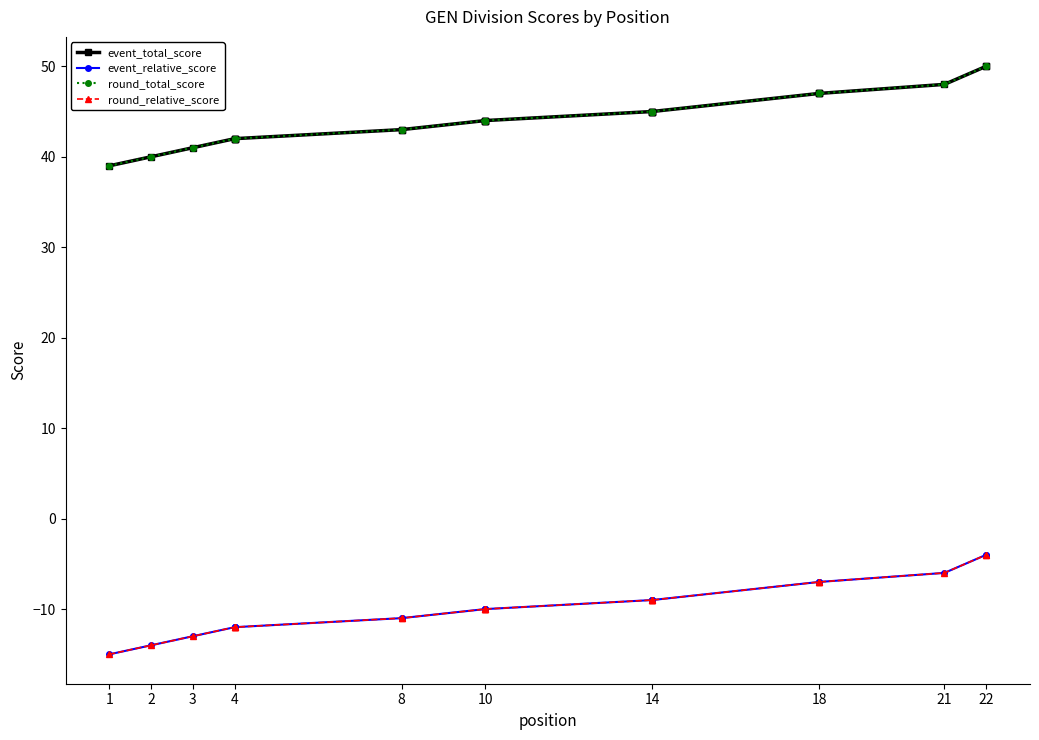

True or false: round_relative_score and event_relative_score intersect in this chart.

False